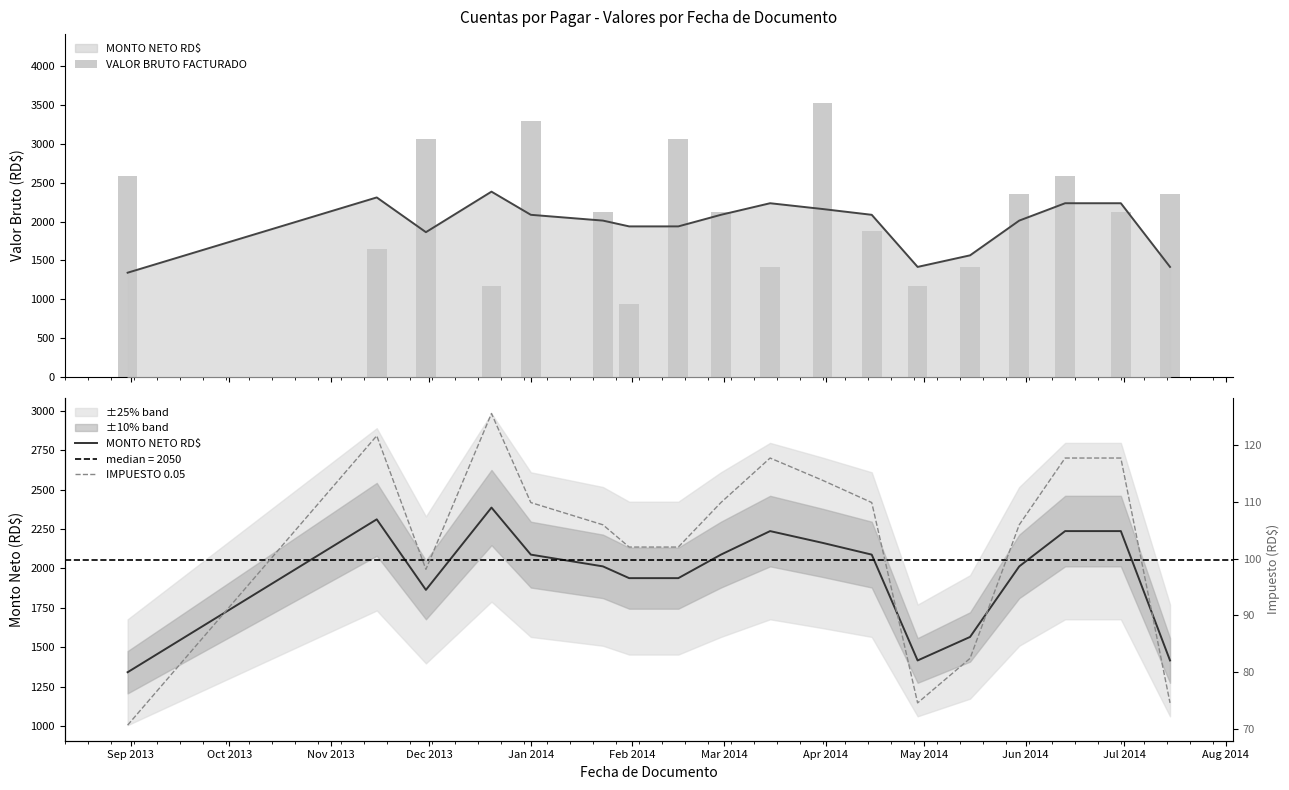

Where does the MONTO NETO RD$ series first go above 2087?

Oct 2013